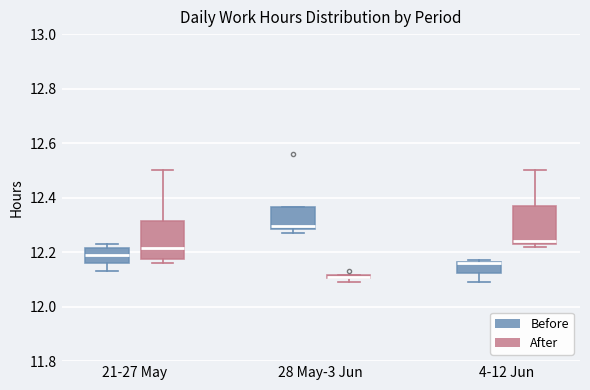

Where is the upper edge of the box for 28 May-3 Jun (After) on the y-axis? The values are not printed on the chart, so give them approximately, as read against the axis.

12.12